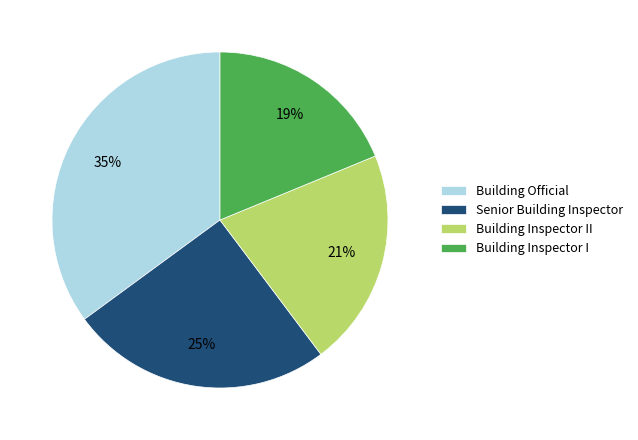

Do Building Official and Senior Building Inspector together represent more than half of the pie?

Yes